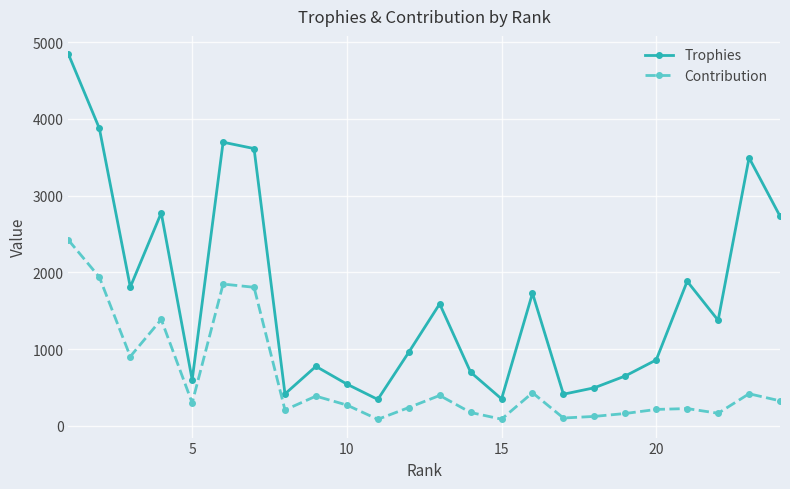

What is the highest value of the Trophies series?

4843